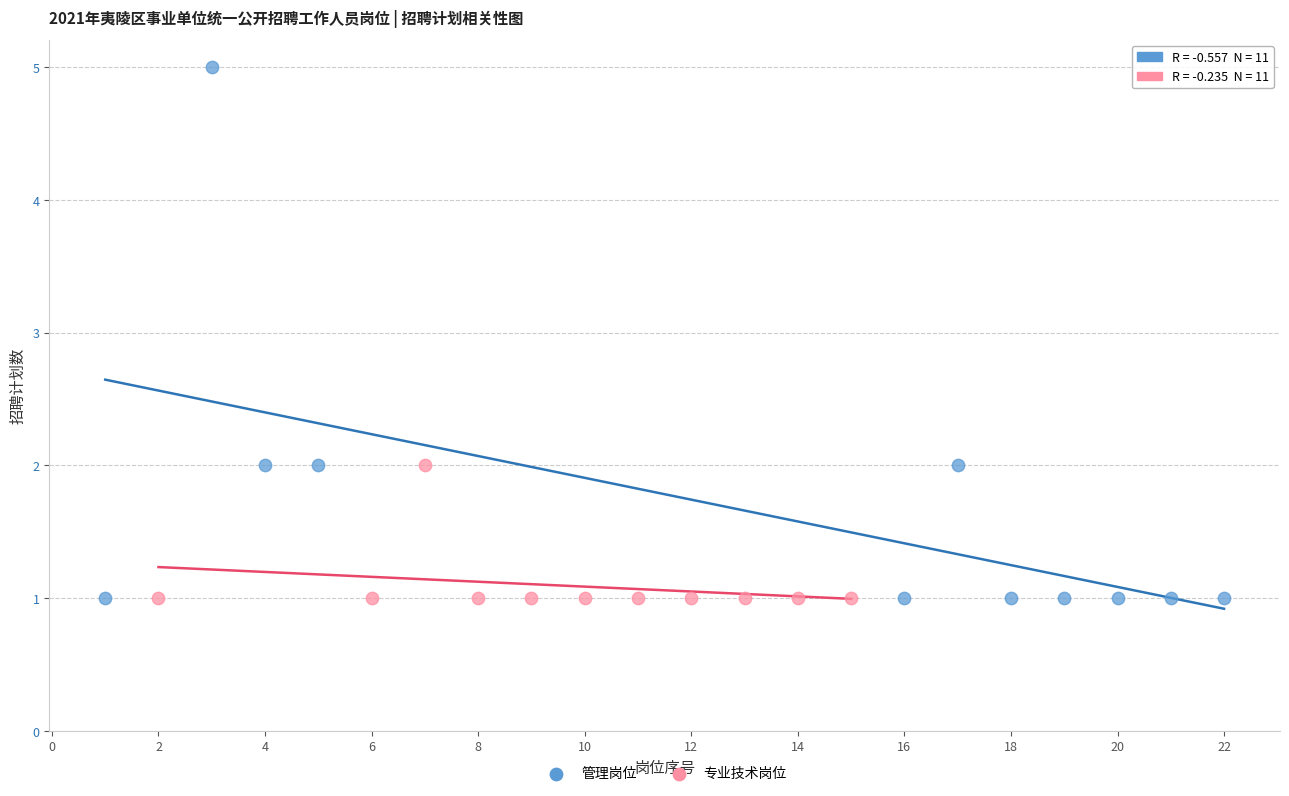

What are all the series names shown in the legend?

管理岗位, 专业技术岗位